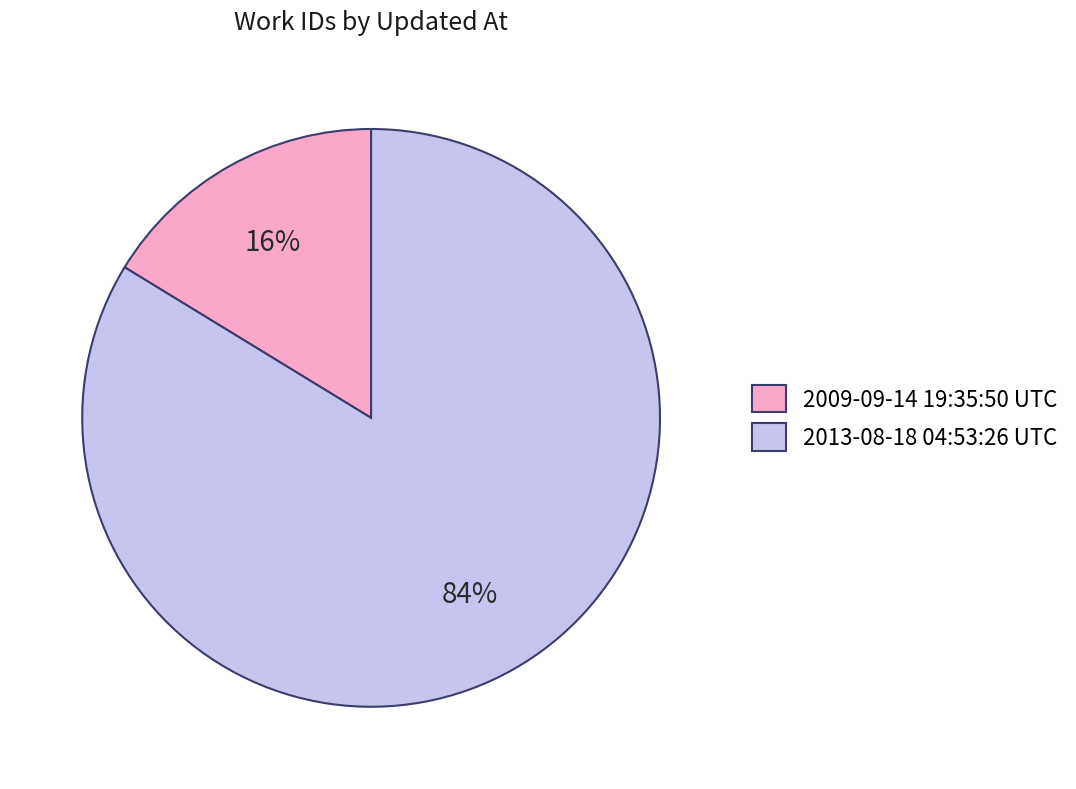

Which category has the biggest portion of the pie?

2013-08-18 04:53:26 UTC